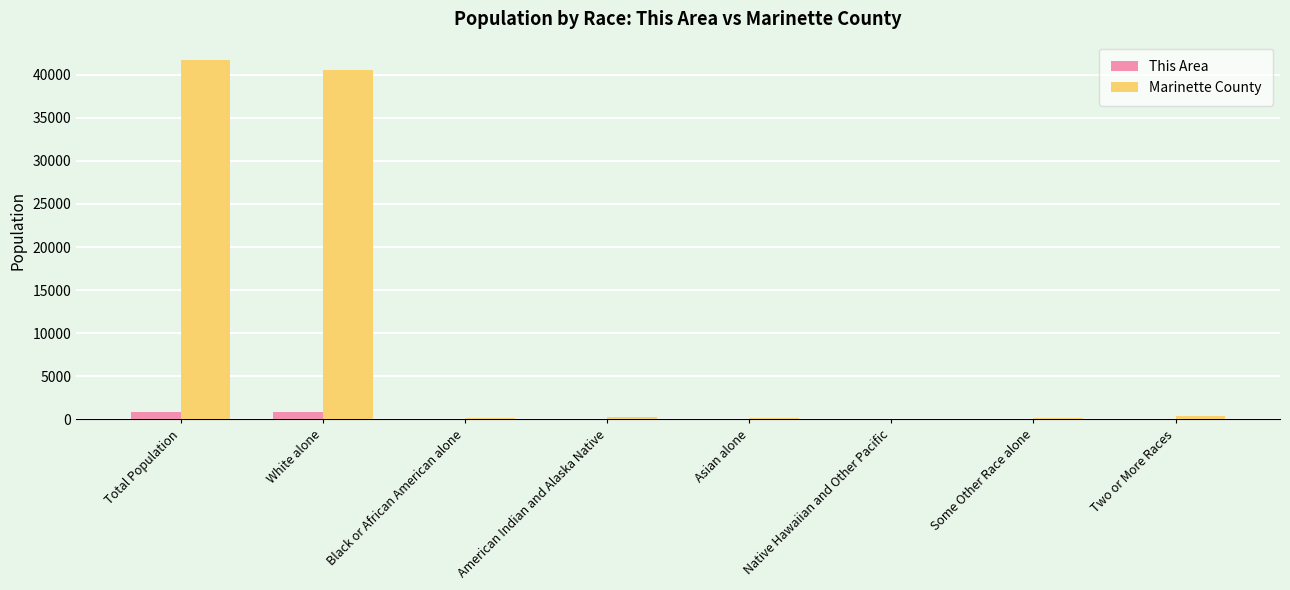

What is the greatest value displayed?

41749